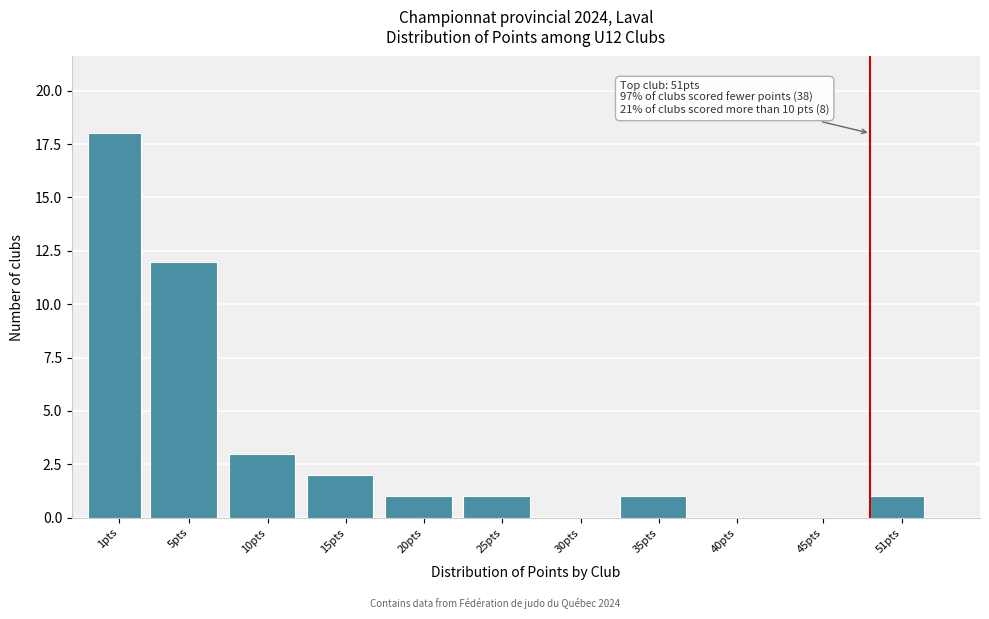

Reading left to right, transcribe all the data shown in this chart.

1pts=18	5pts=12	10pts=3	15pts=2	20pts=1	25pts=1	30pts=0	35pts=1	40pts=0	45pts=0	51pts=1